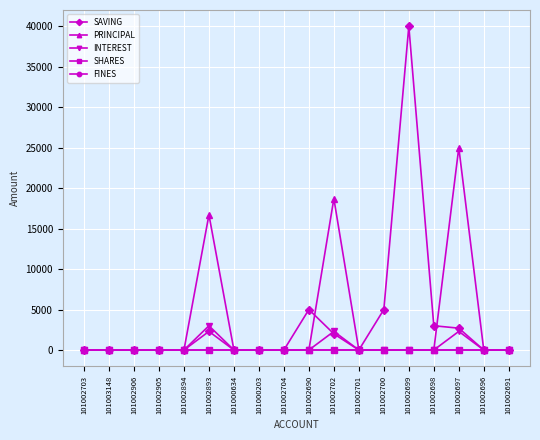

Between 101002893 and 101002691, which series saw the biggest shift?

PRINCIPAL